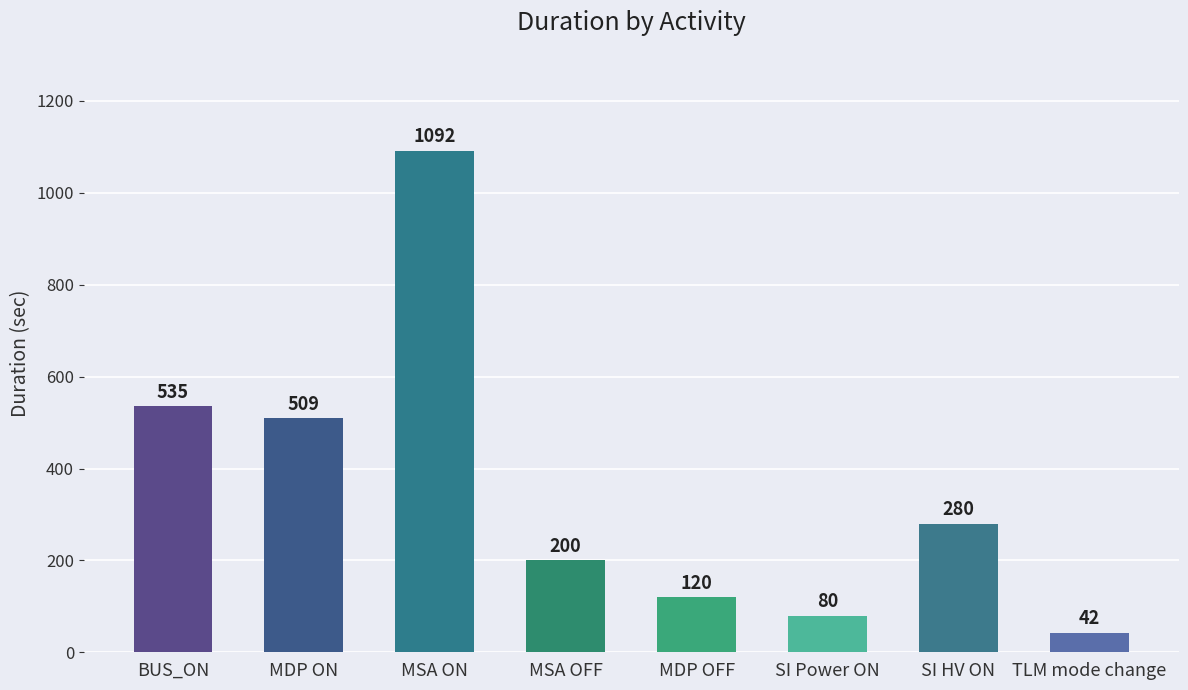

Where does the data first go above 280?

BUS_ON